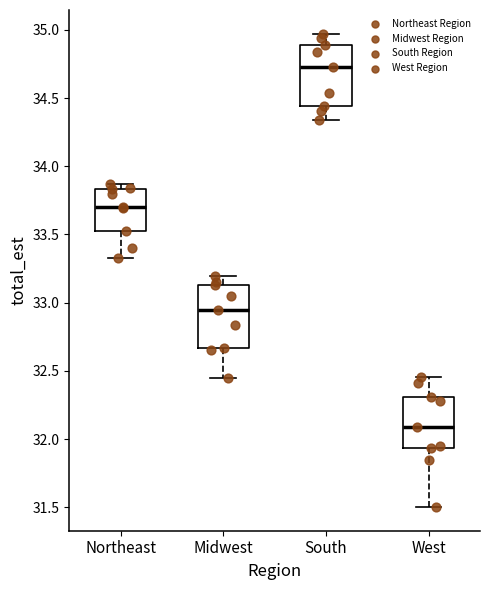

Which box's median line is the highest?

South